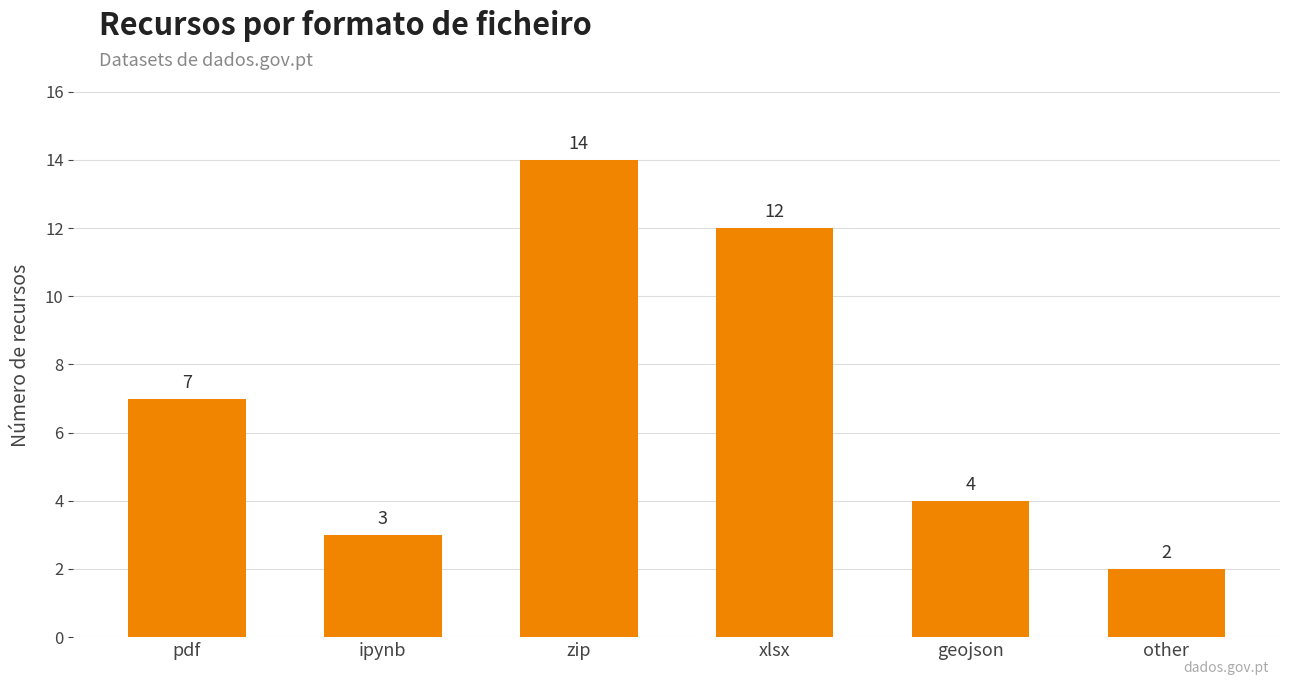

What is the change in value from zip to other?

-12